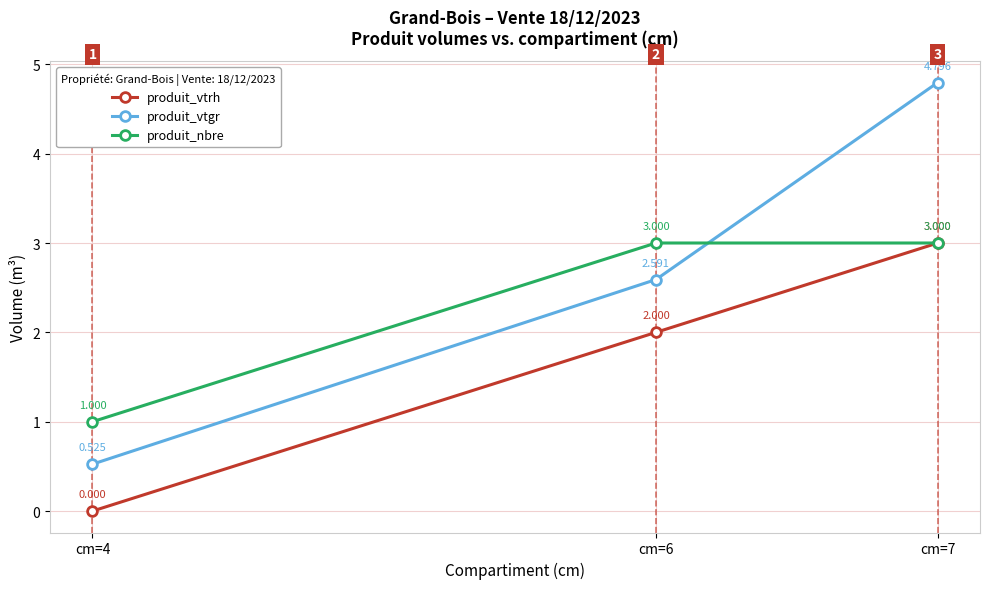

List the series in order of their overall mean, lowest first.

produit_vtrh, produit_nbre, produit_vtgr